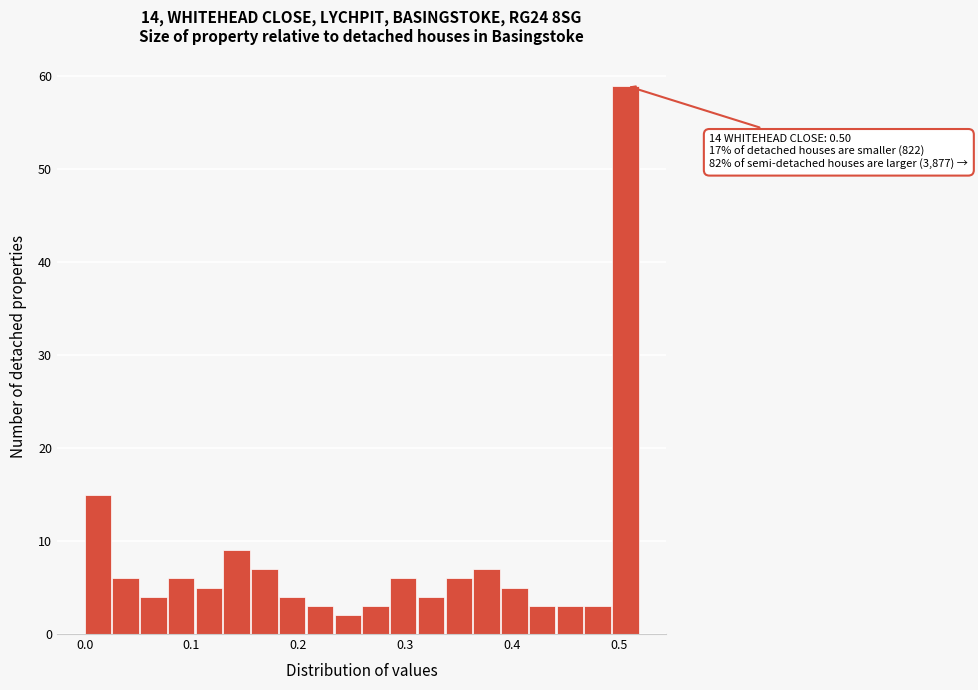

Around what value on the x-axis is the tallest bar? Give the approximate position of its centre, as read against the axis.

0.51